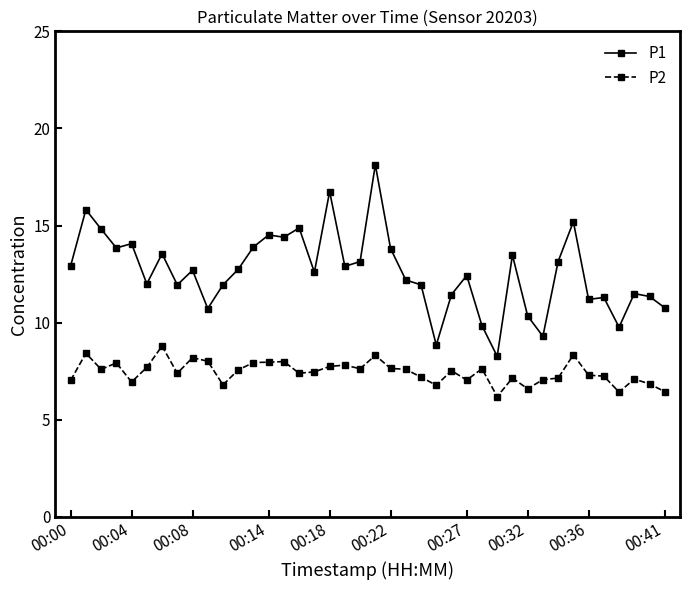

What is the value of the P1 point at the 40th from the left?

10.8